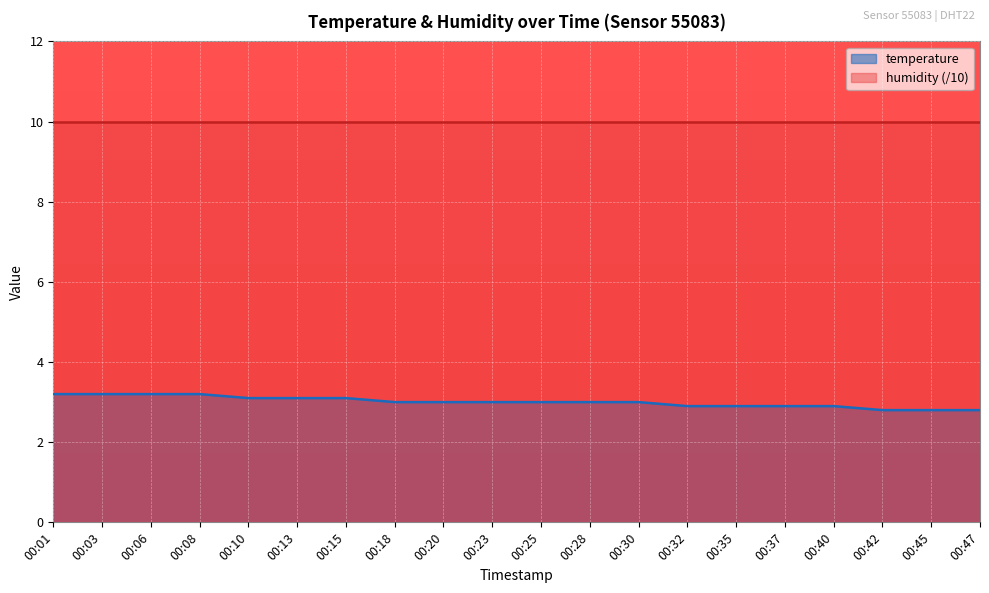

Reading left to right, what are all the values shown in this chart?

3.2	3.2	3.2	3.2	3.1	3.1	3.1	3.0	3.0	3.0	3.0	3.0	3.0	2.9	2.9	2.9	2.9	2.8	2.8	2.8